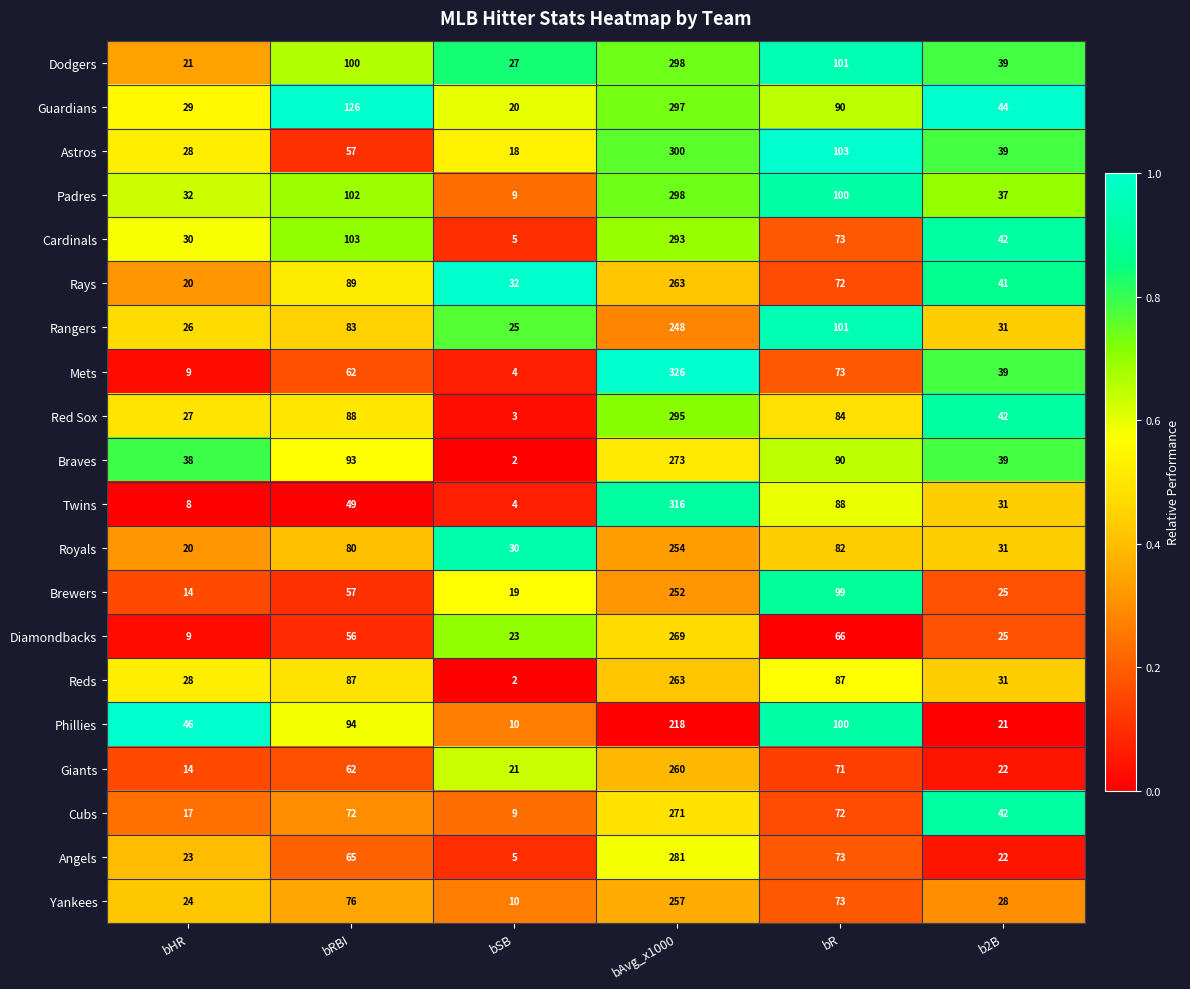

Which series has the largest range (max minus min)?

Mets